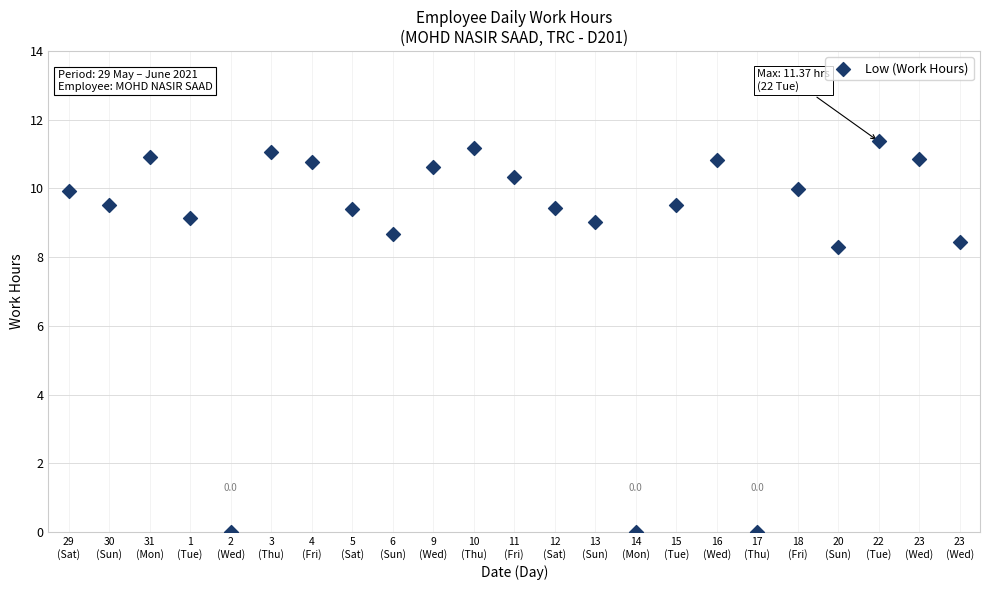

What is the range of Y values (max minus min)?

11.4